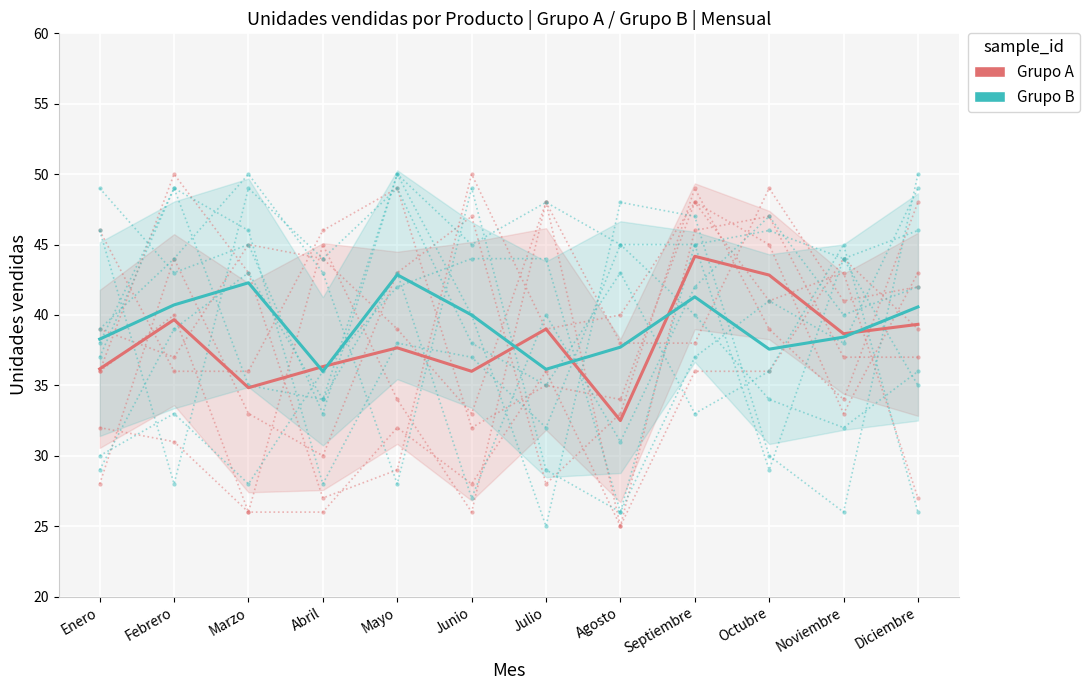

Where is the first local minimum for Producto 1?

Junio